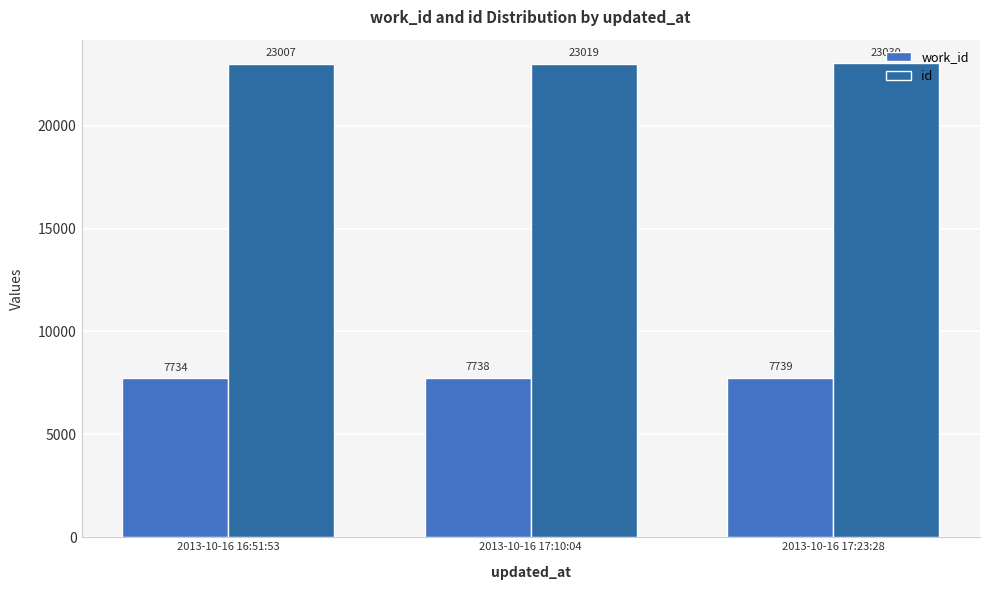

What is the difference between the work_id values at 2013-10-16 17:10:04 and 2013-10-16 17:23:28?

1